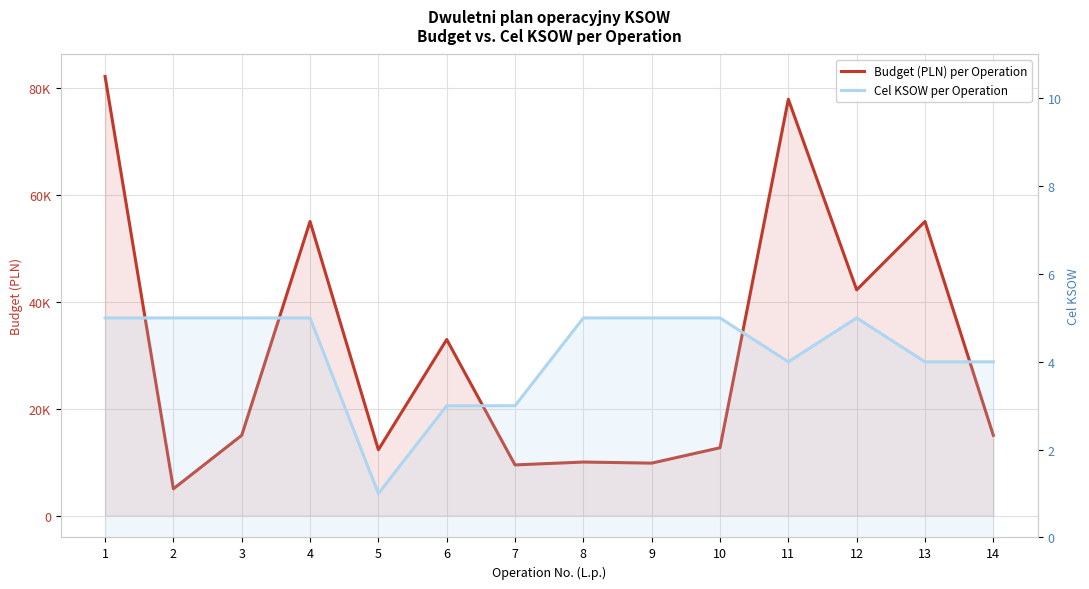

What is the sum of all Budget (PLN) per Operation values?

434335.1